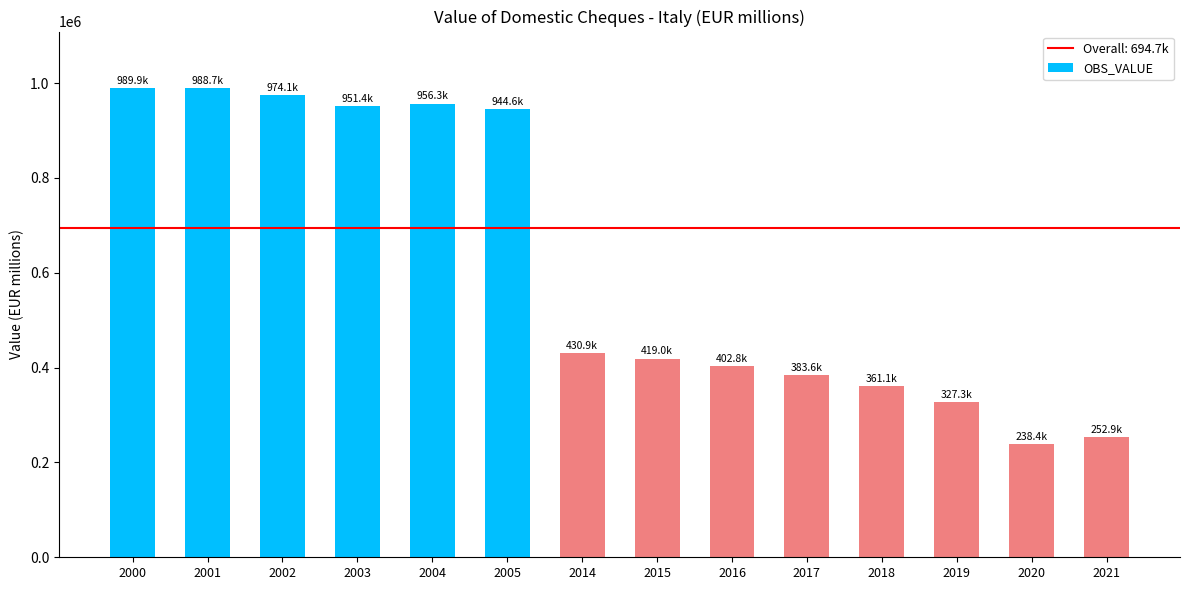

The value at 2014 is 259947.7. True or false?

False